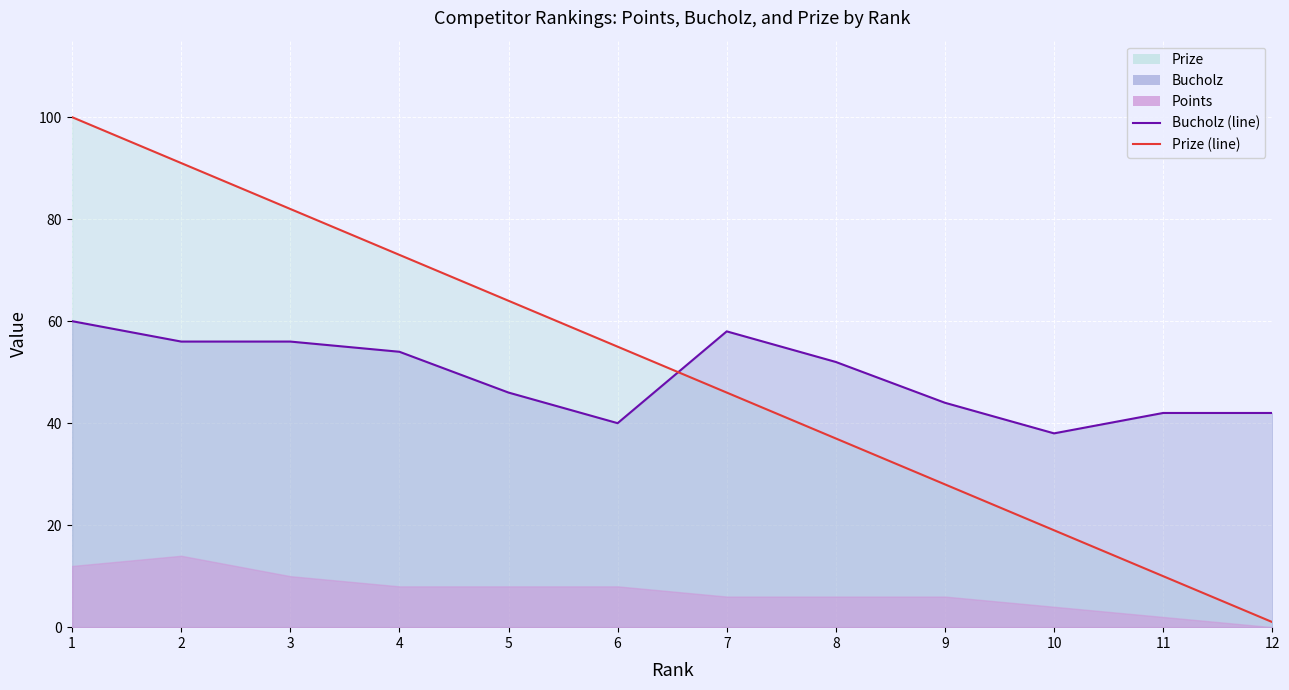

What is the maximum value shown in the chart?

100